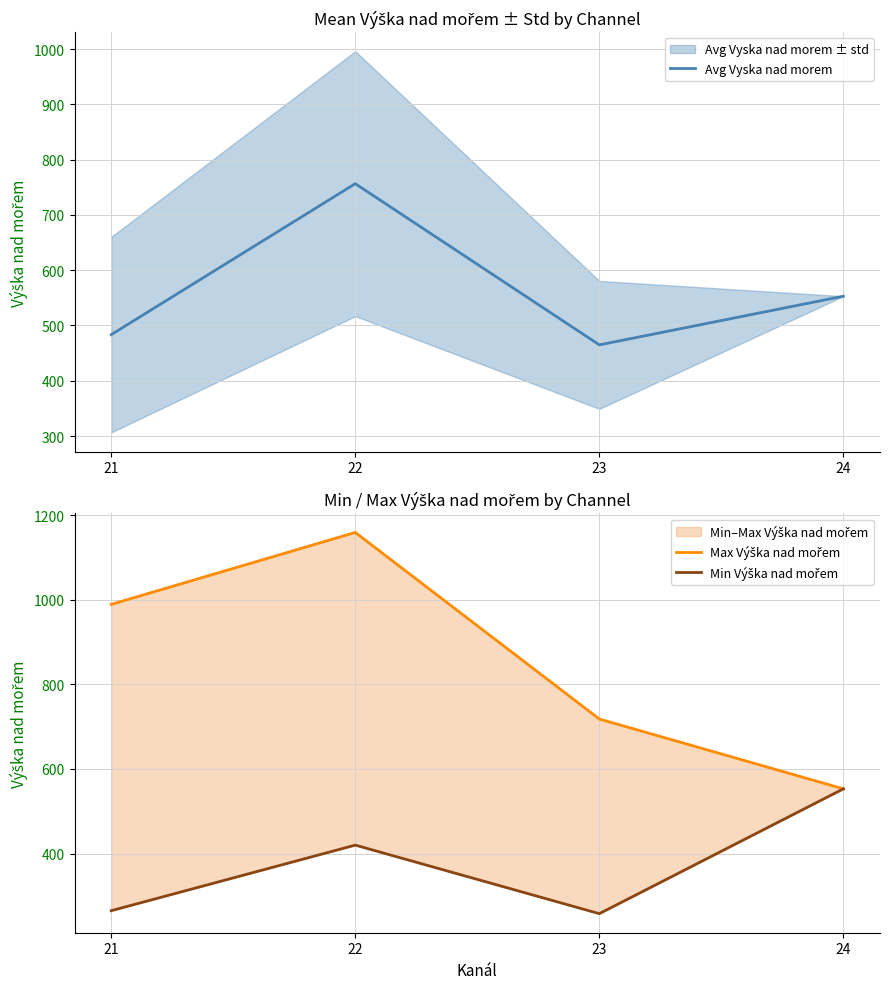

Which series changed the most between 22 and 23?

Max Výška nad mořem